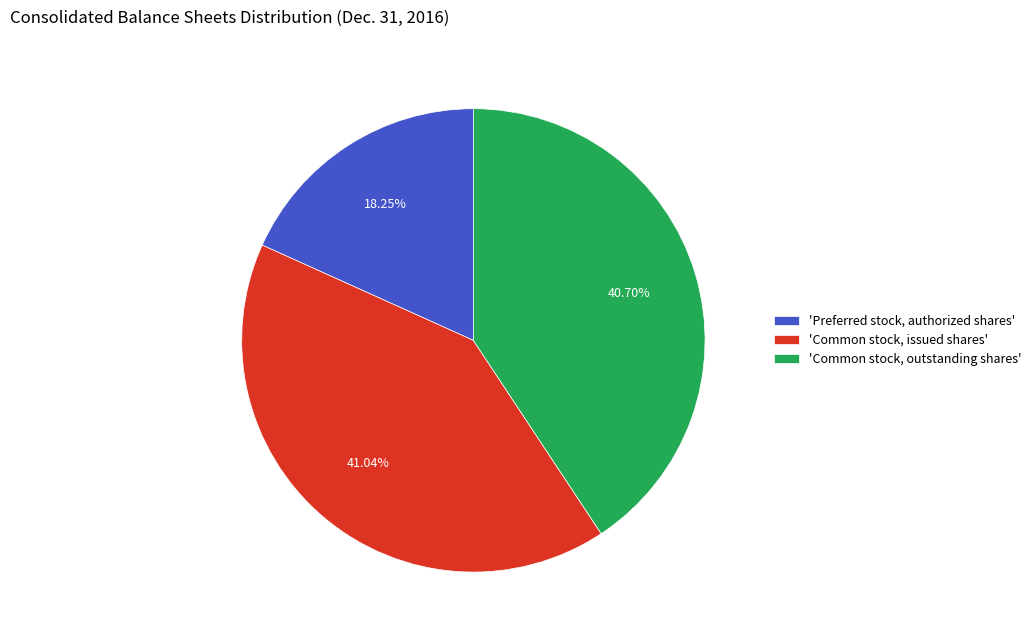

Approximately how many times larger is the value at 'Preferred stock, authorized shares' compared to 'Common stock, issued shares'?

0.4